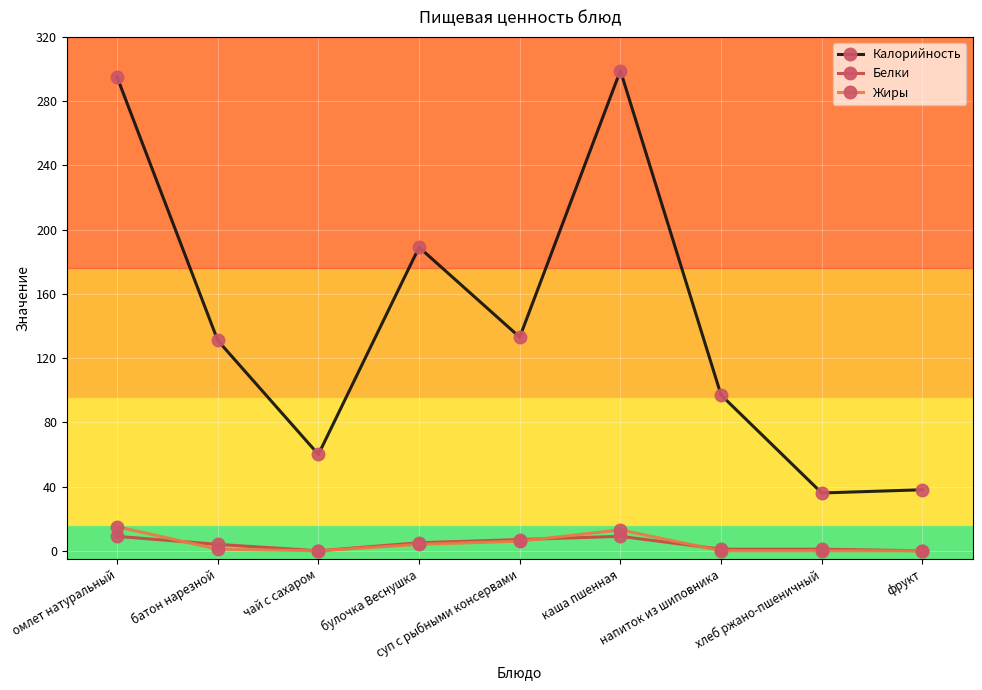

Between булочка Веснушка and суп c рыбными консервами, which series saw the biggest shift?

Калорийность